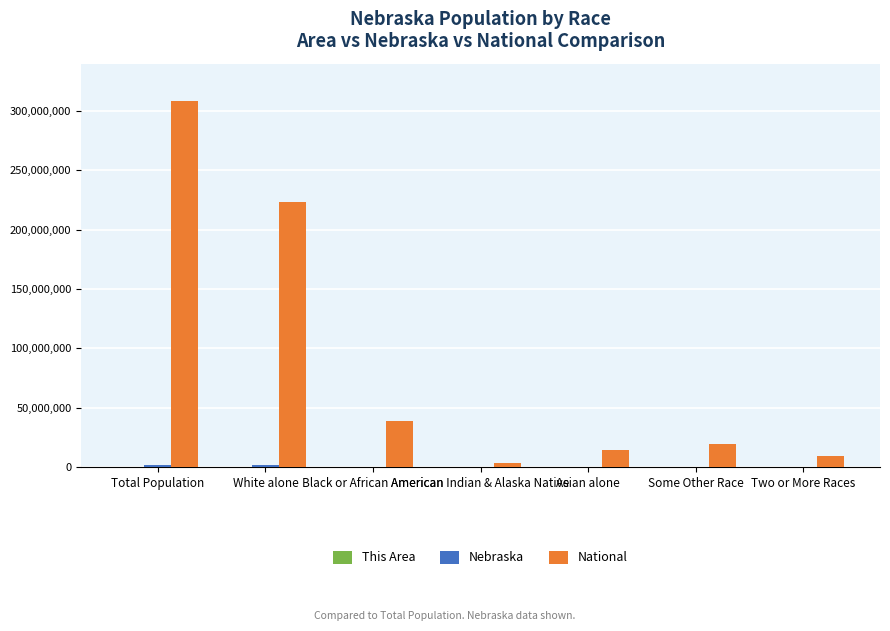

At which category is the sum across all series the highest?

Total Population